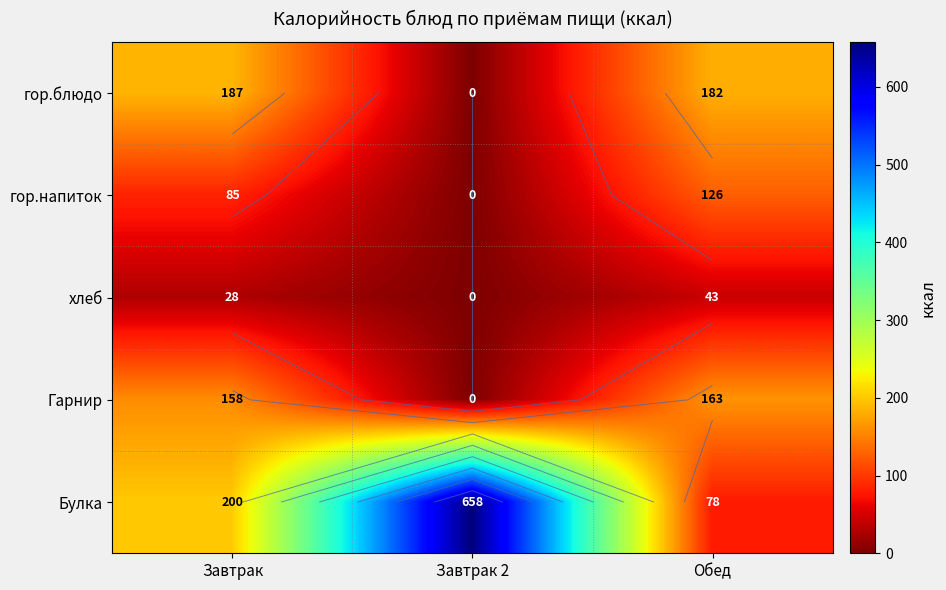

Which category has the lowest value in the Гарнир series?

Завтрак 2